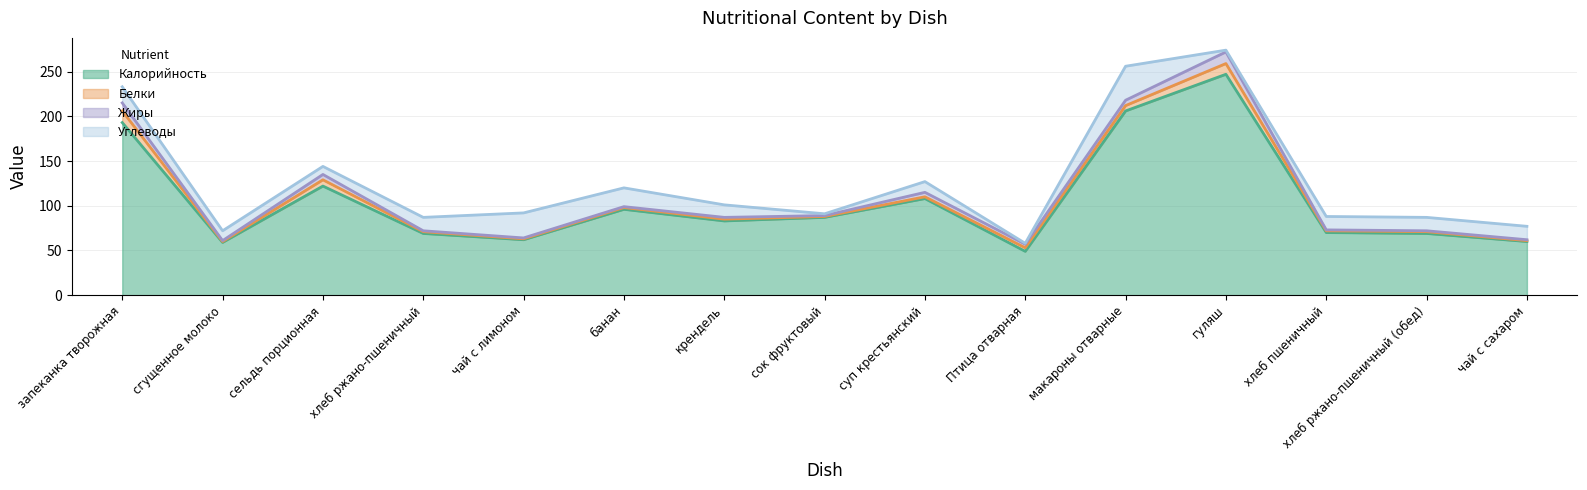

Reading right to left, what are all the values shown in this chart?

Калорийность: 60	69	70	247	206	49	108	87	83	96	62	69	122	59	193
Белки: 1	2	2	12	6	4	2	1	2	2	1	2	7	1	13
Жиры: 1	1	1	13	6	4	5	1	2	1	1	1	6	1	9
Углеводы: 15	15	15	2	38	1	12	2	14	21	28	15	9	11	18